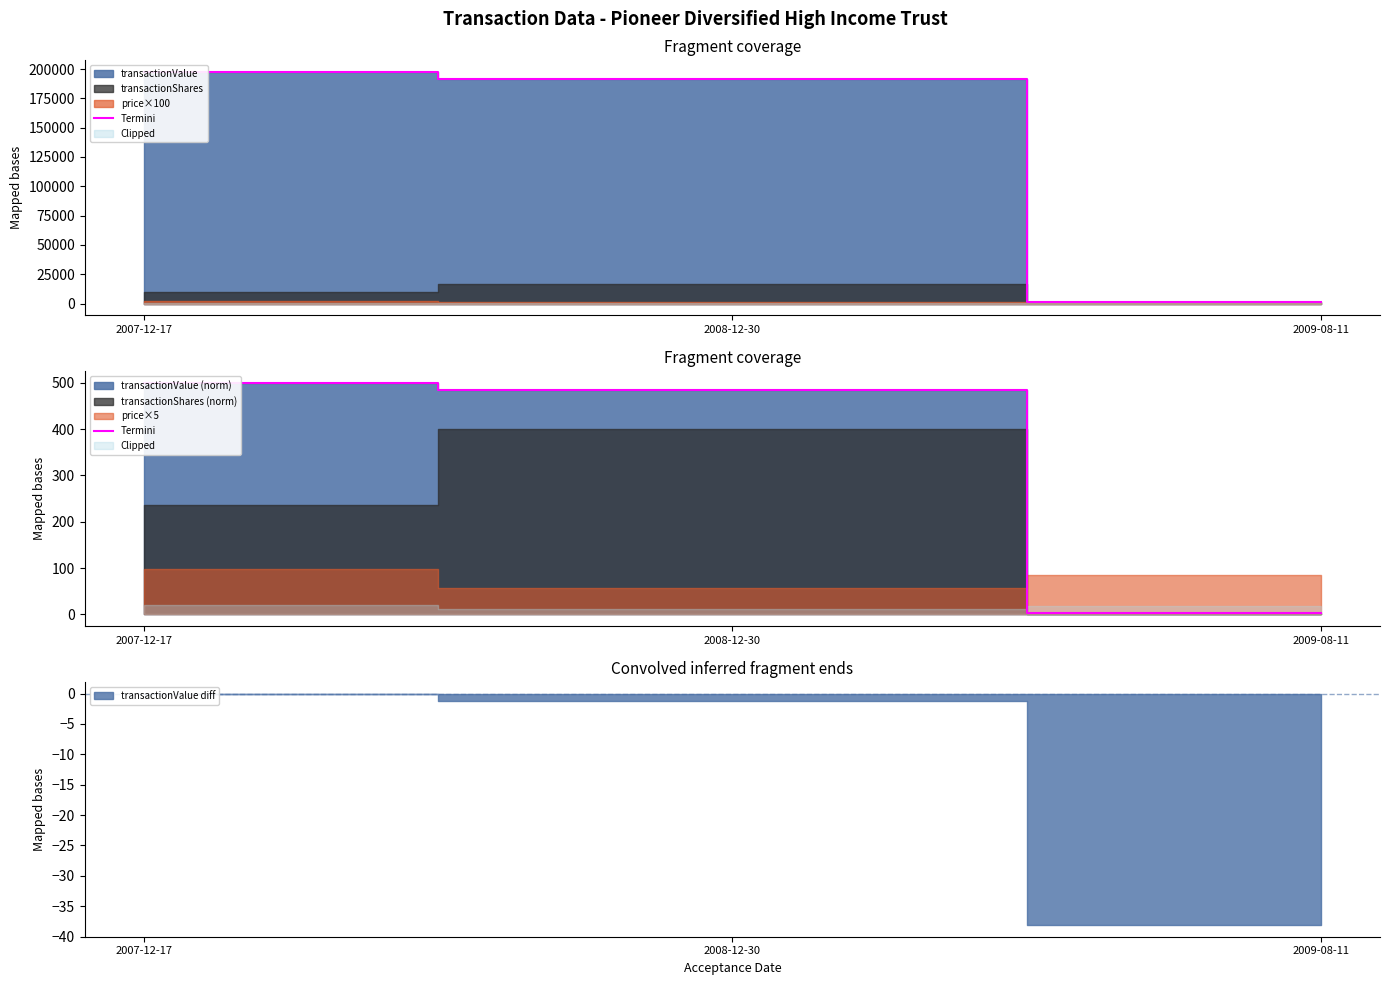

How many lines are shown in the chart?

1